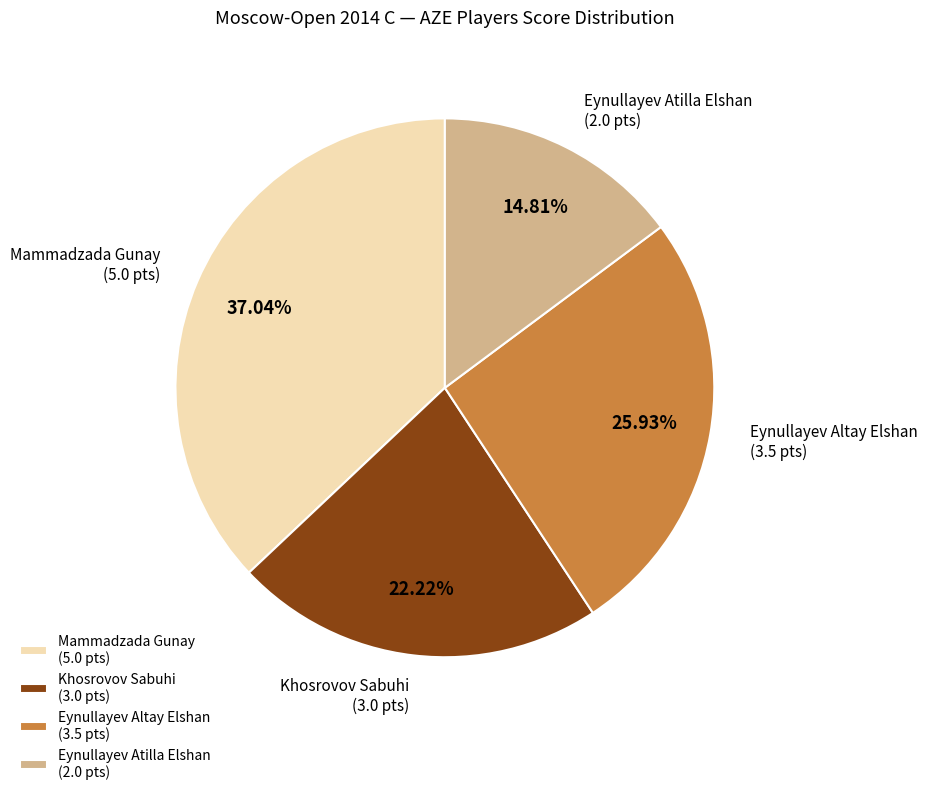

How much of the chart is everything except Eynullayev Atilla Elshan?

85.2%